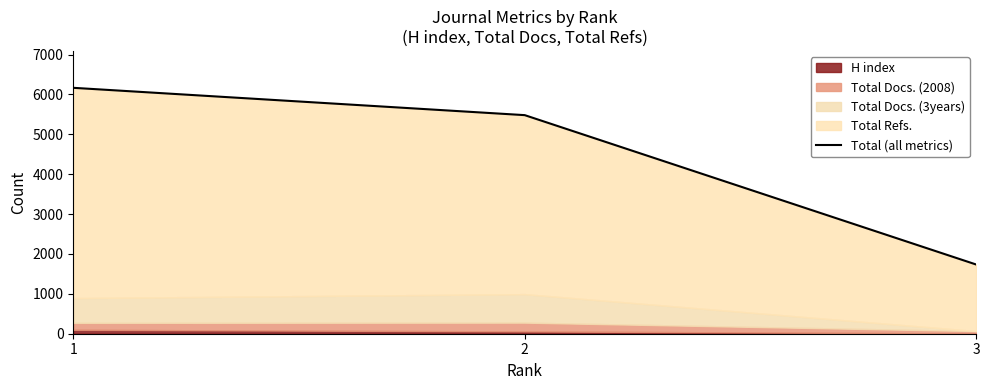

What is the minimum value shown in the chart?

1735